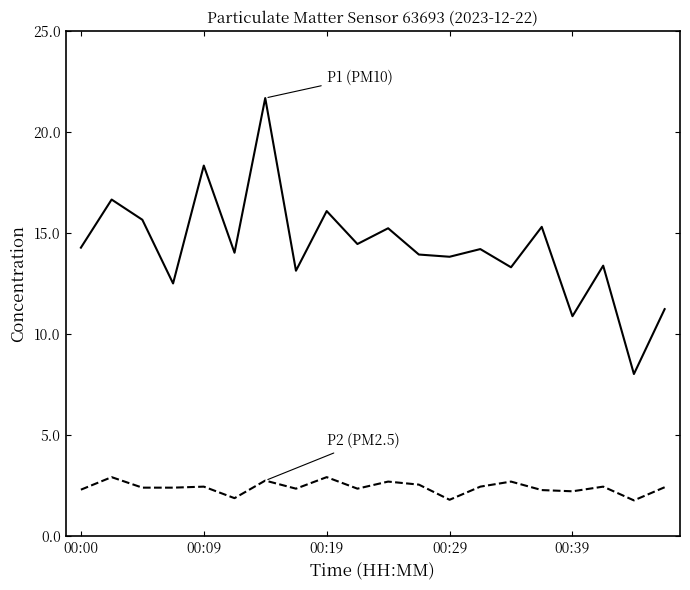

What is the maximum value shown in the chart?

21.7